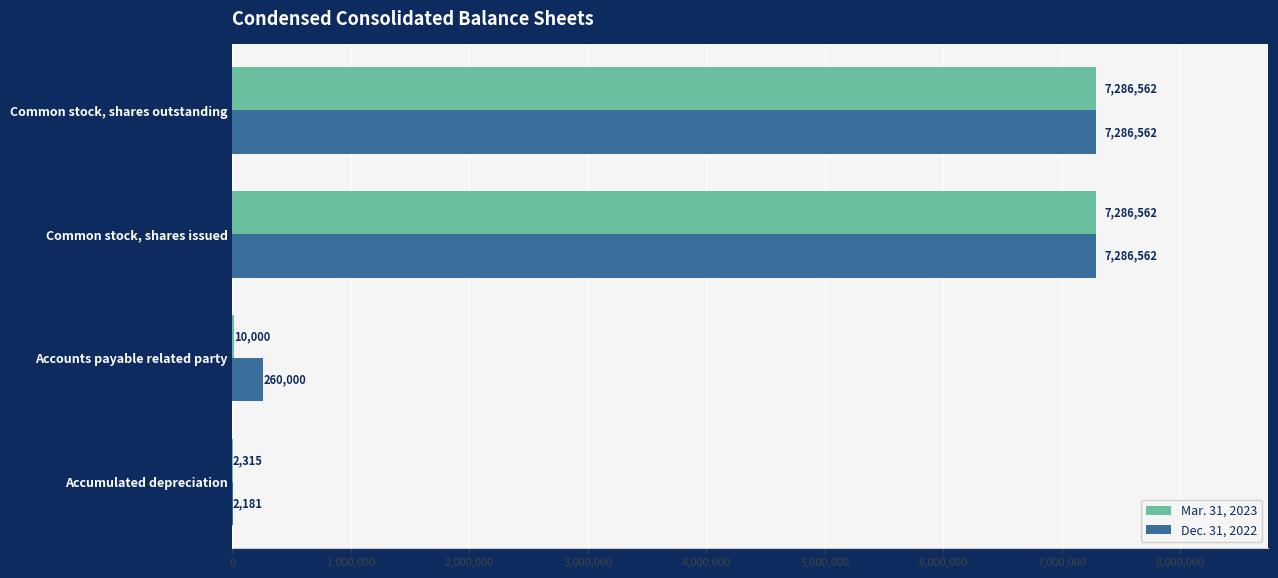

Which series changed the most between Accounts payable related party and Common stock, shares issued?

Mar. 31, 2023